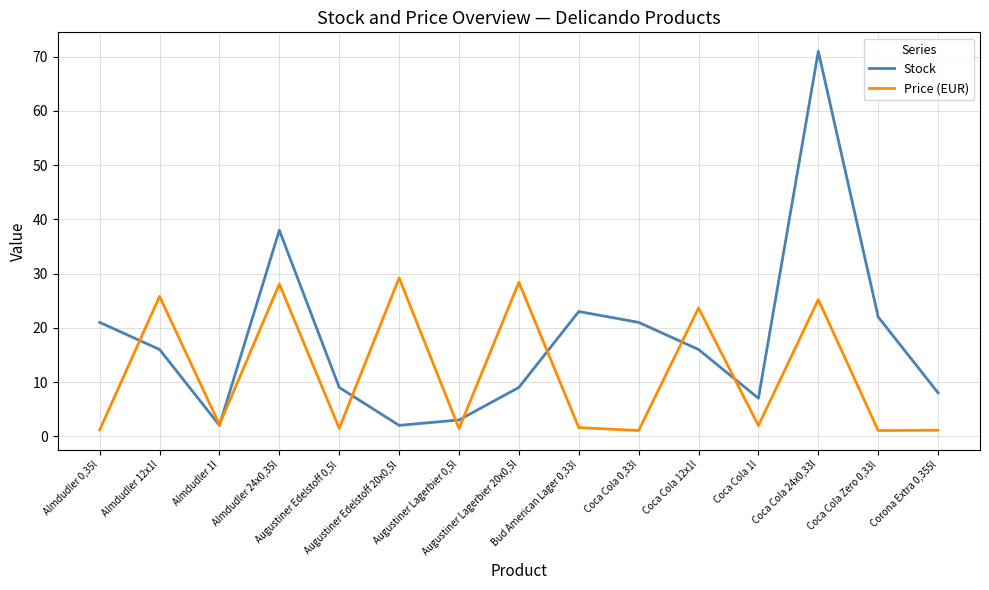

Rank the series by their average value, from lowest to highest.

Price (EUR), Stock